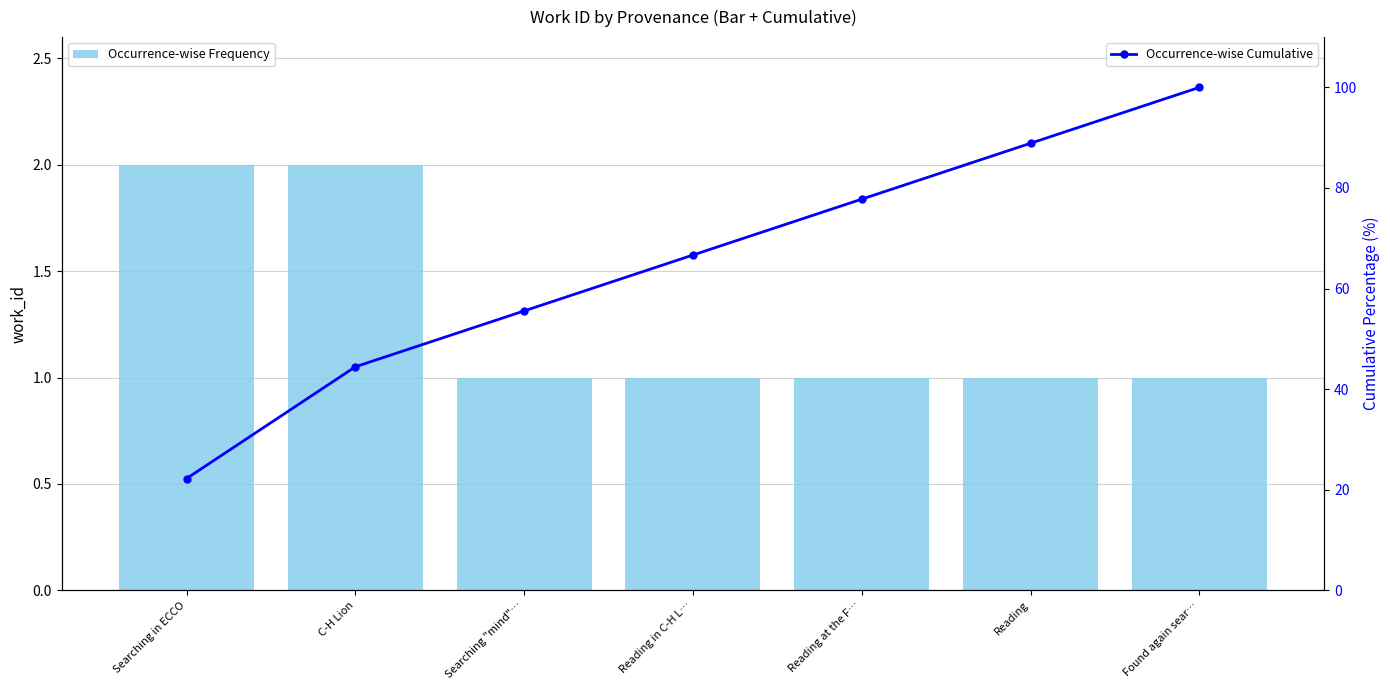

What position from the right is Searching in ECCO?

7